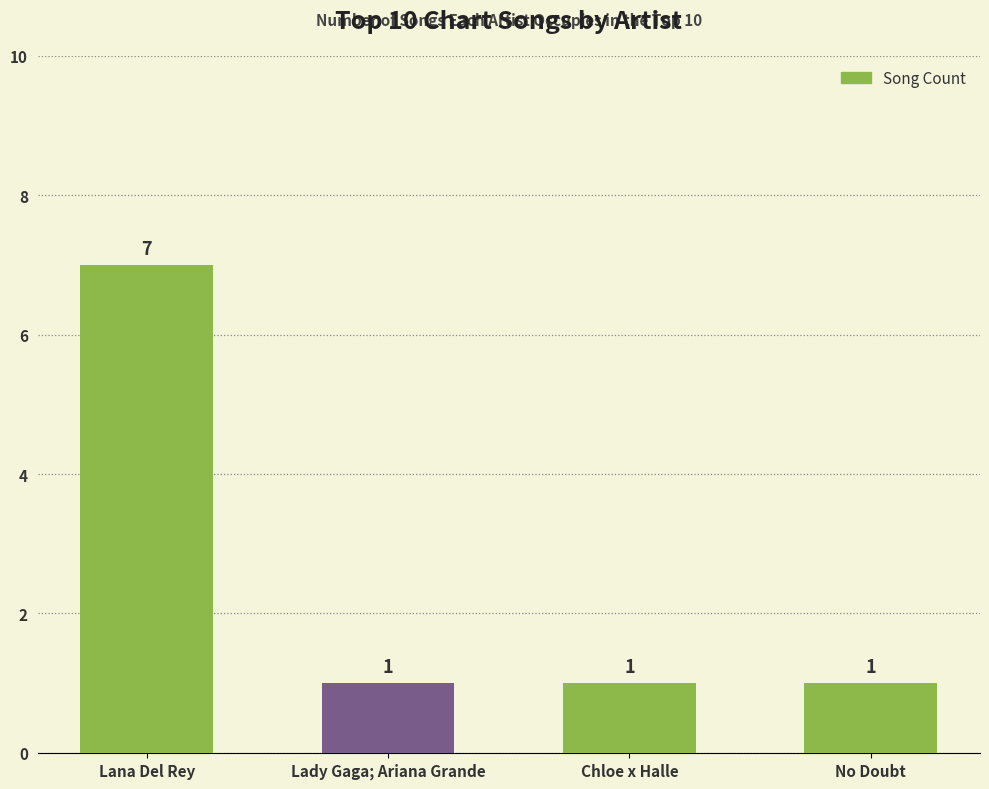

What is the label of the 4th bar from the right?

Lana Del Rey